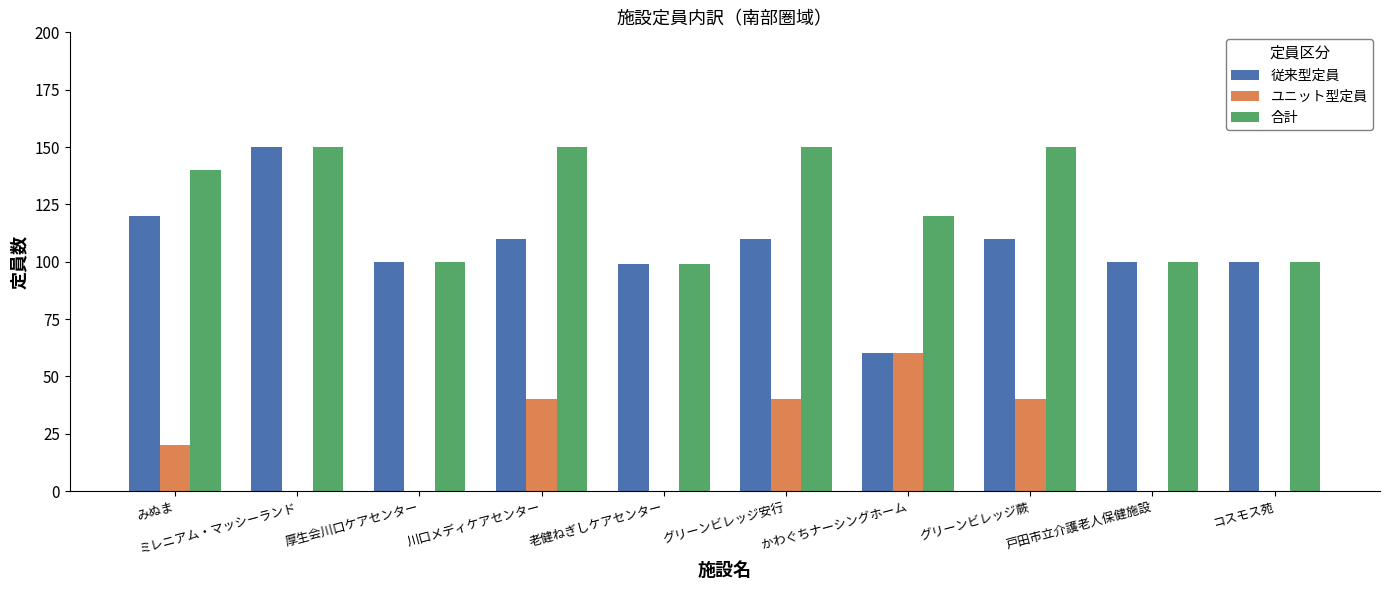

Is the value of 合計 at 老健ねぎしケアセンター greater than the value of ユニット型定員 at みぬま?

Yes